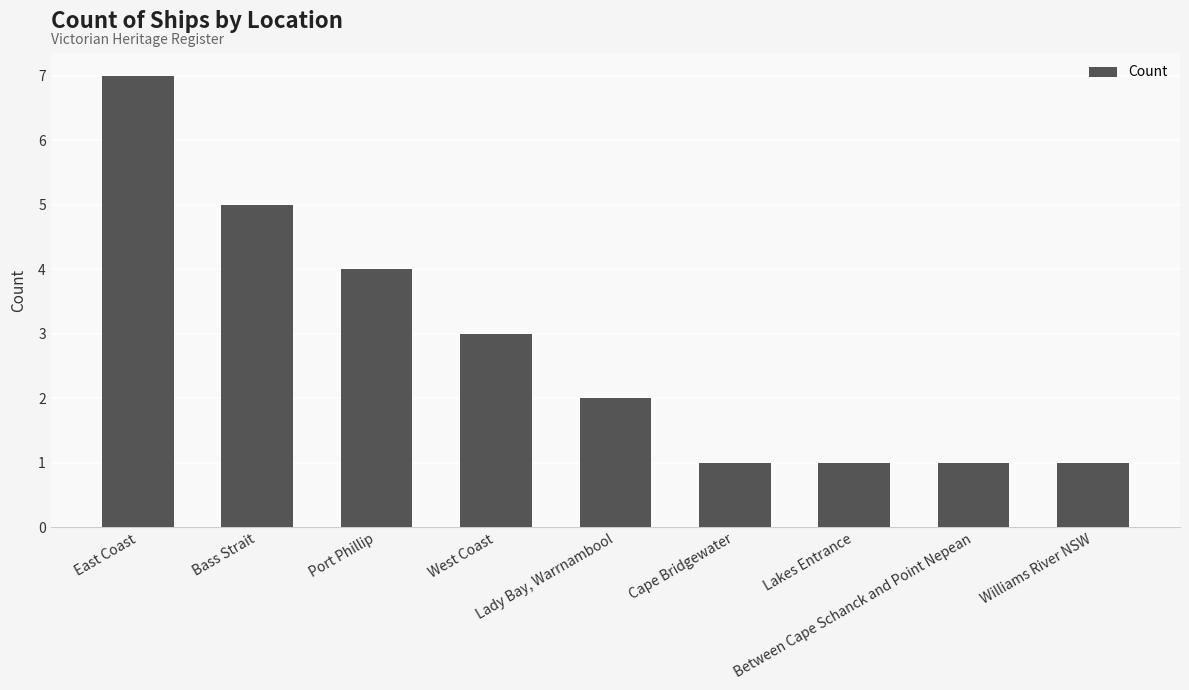

Does the chart contain stacked bars?

No